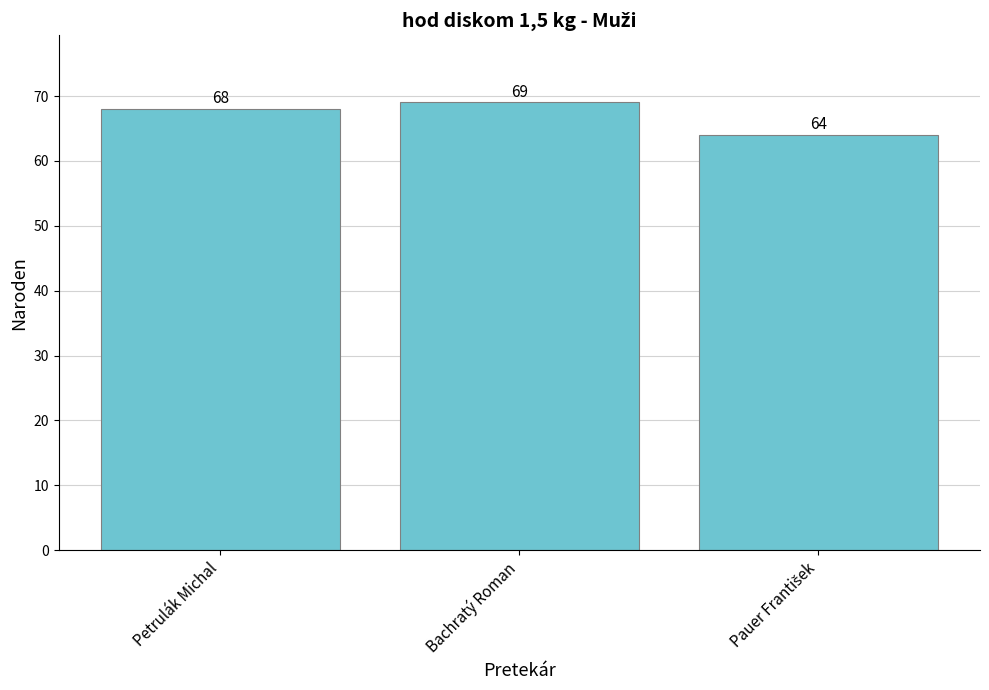

The value at Petrulák Michal is 68. True or false?

True